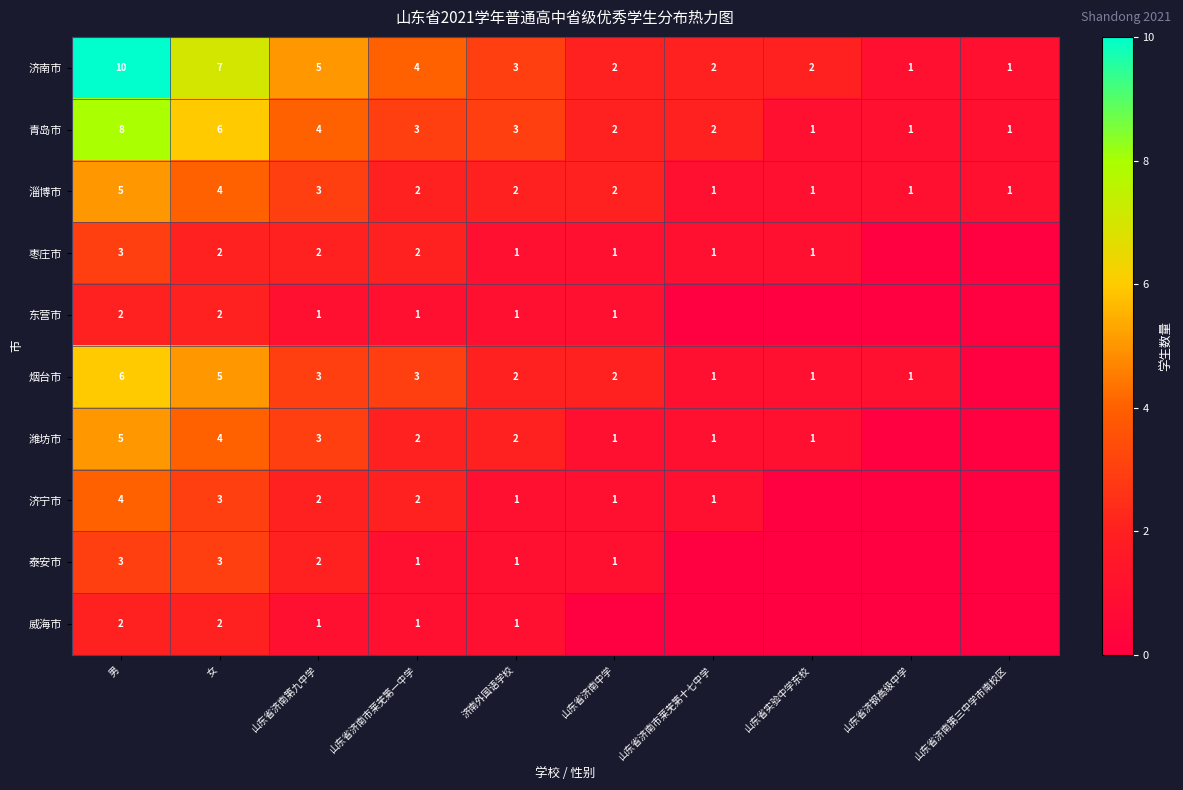

What is the difference between the maximum and minimum values in the 淄博市 series?

4